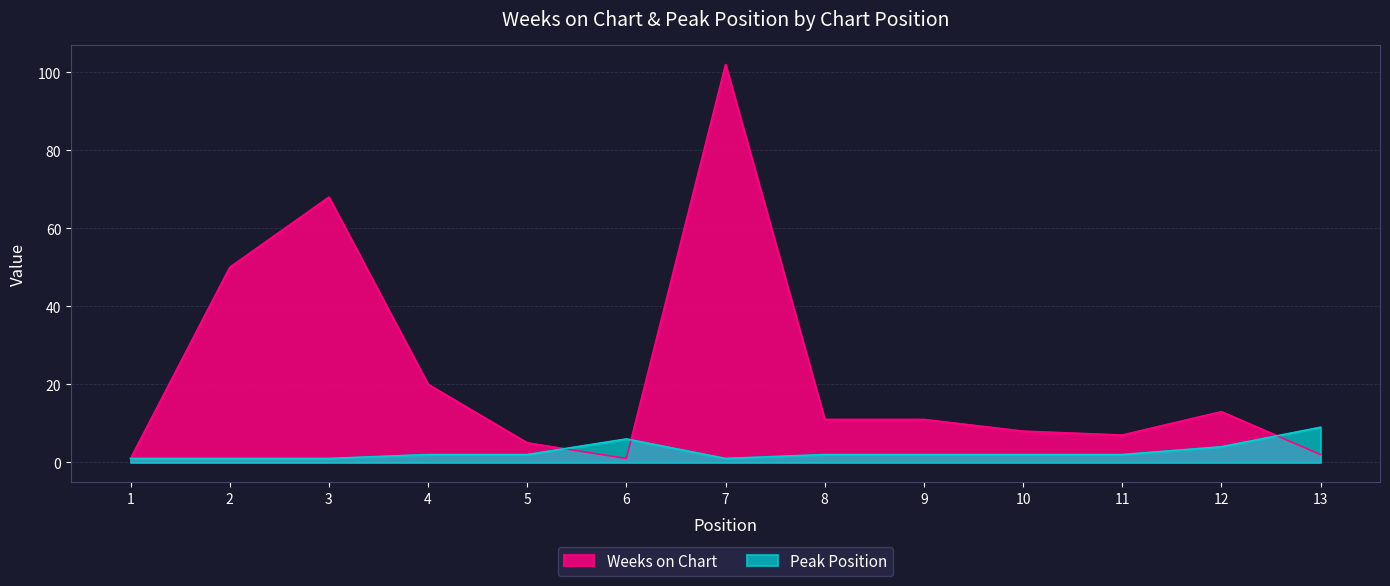

What is the sum of all Peak Position values?

35